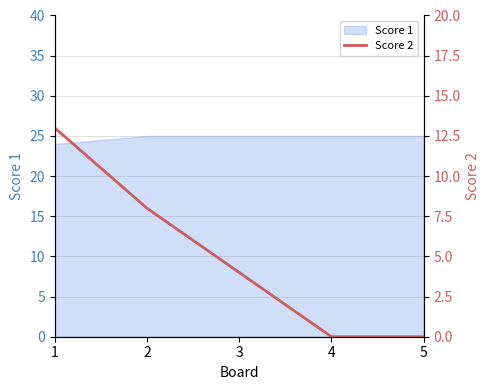

What is the difference between the second highest and second lowest values?

8